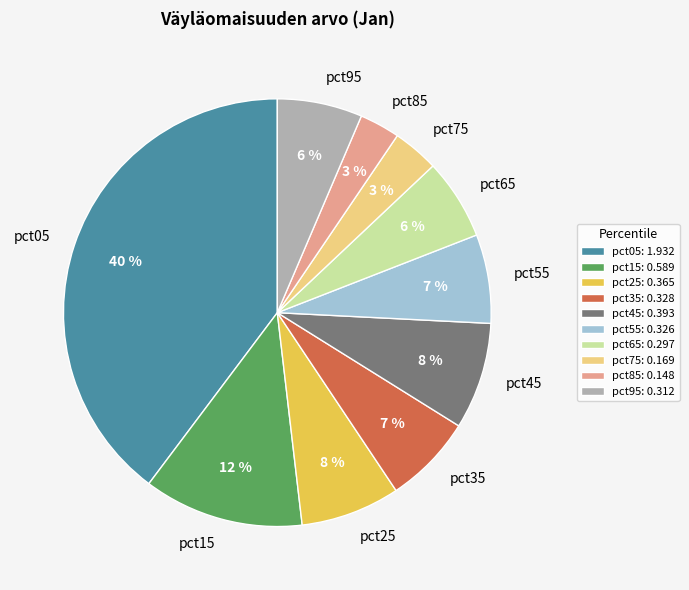

True or false: pct95 accounts for 1% of the total.

False